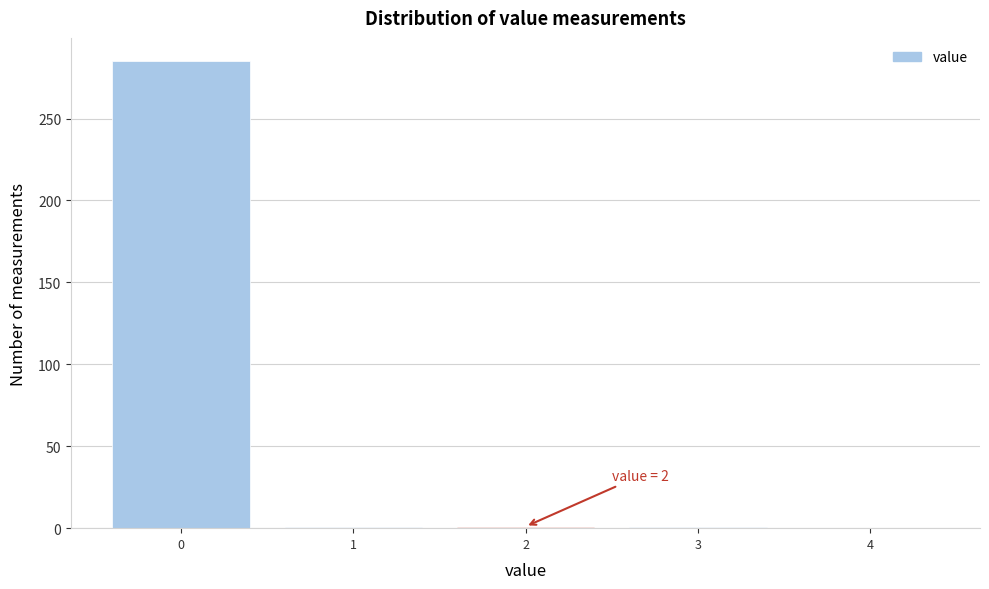

Which range on the x-axis has the tallest bar?

-0.5 to 0.5